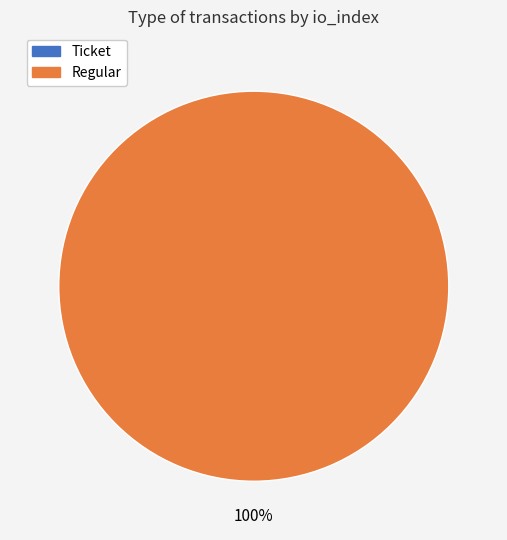

To the nearest percent, what portion does Regular represent?

100%